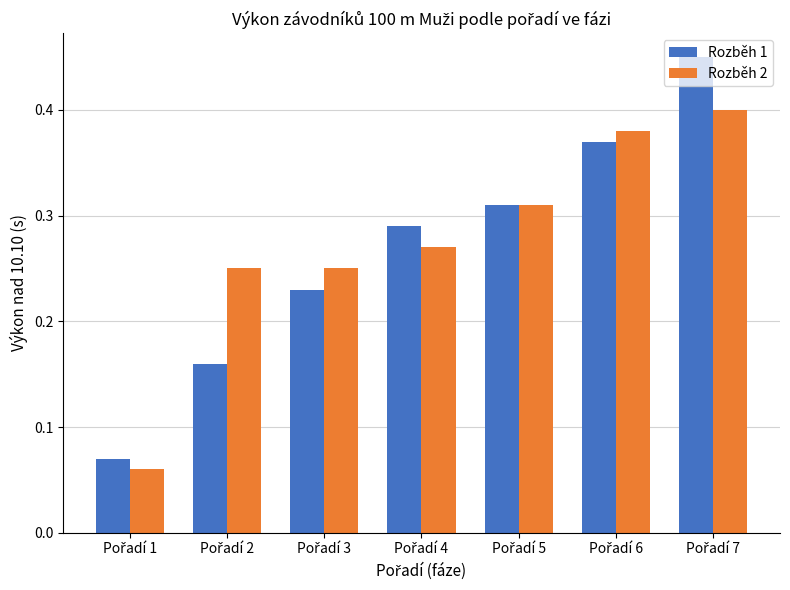

At how many categories does at least one series exceed 0?

7